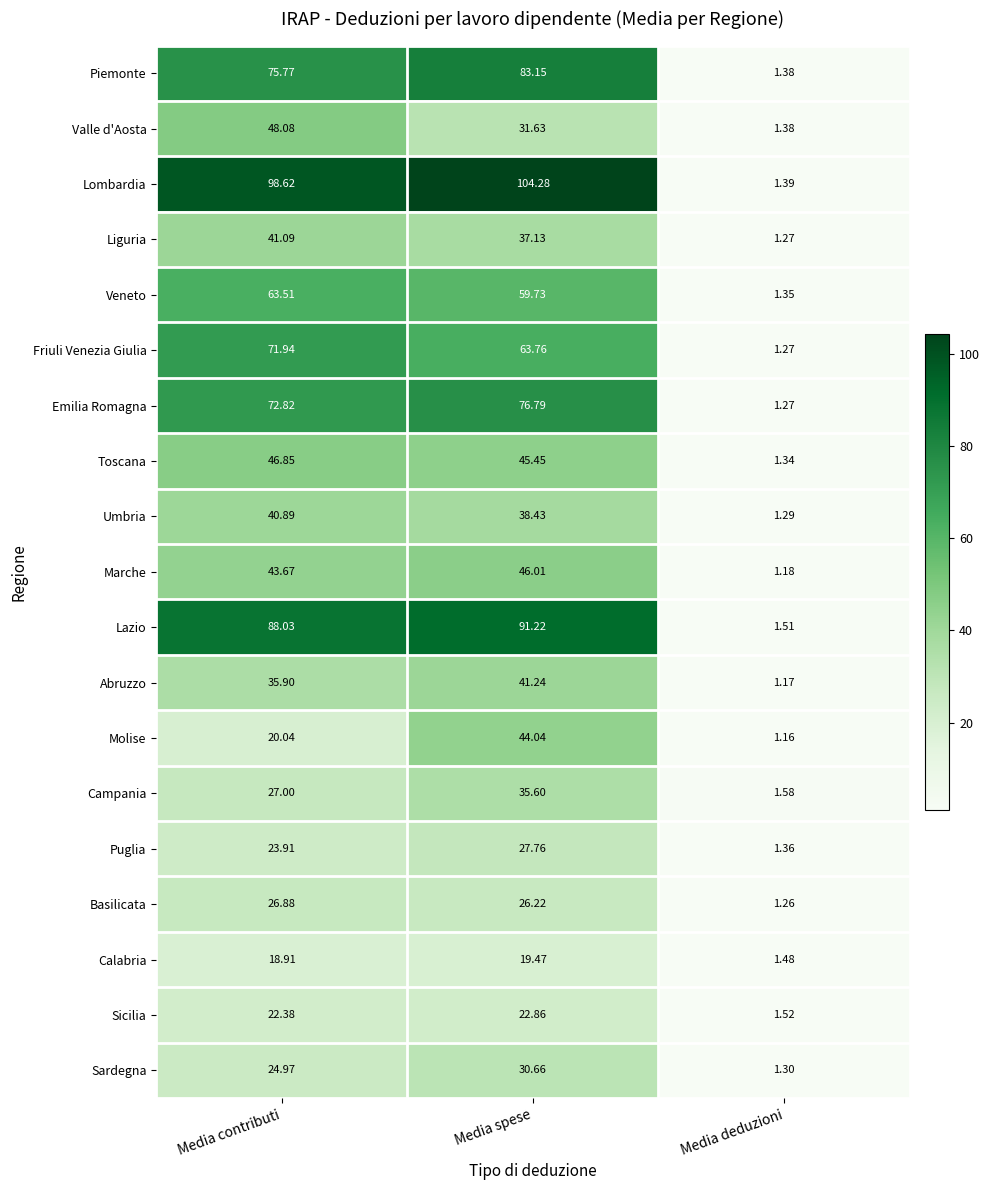

At which category does the chart reach its minimum across all series?

Media deduzioni